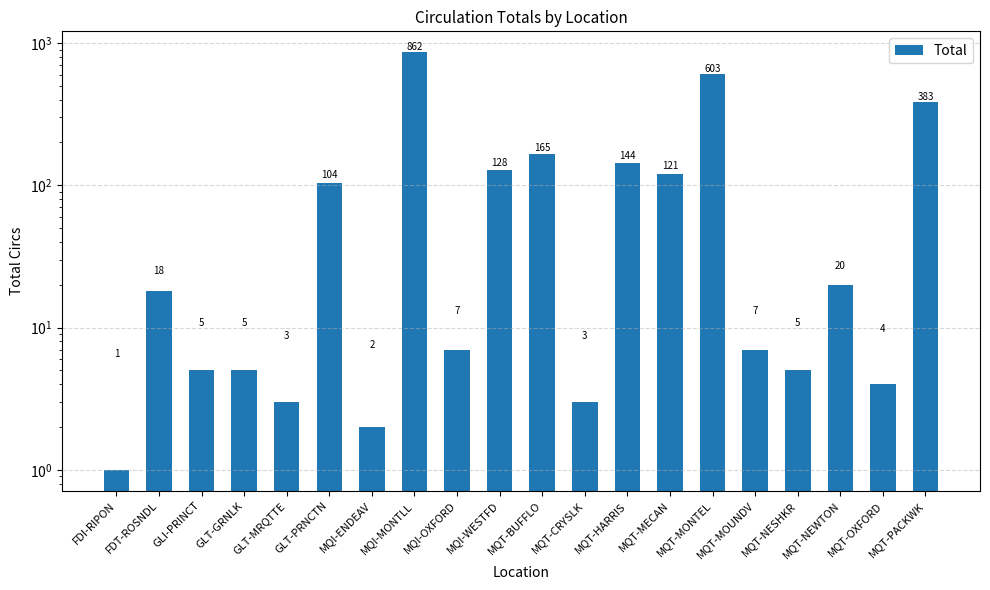

What position from the right is MQT-MECAN?

7